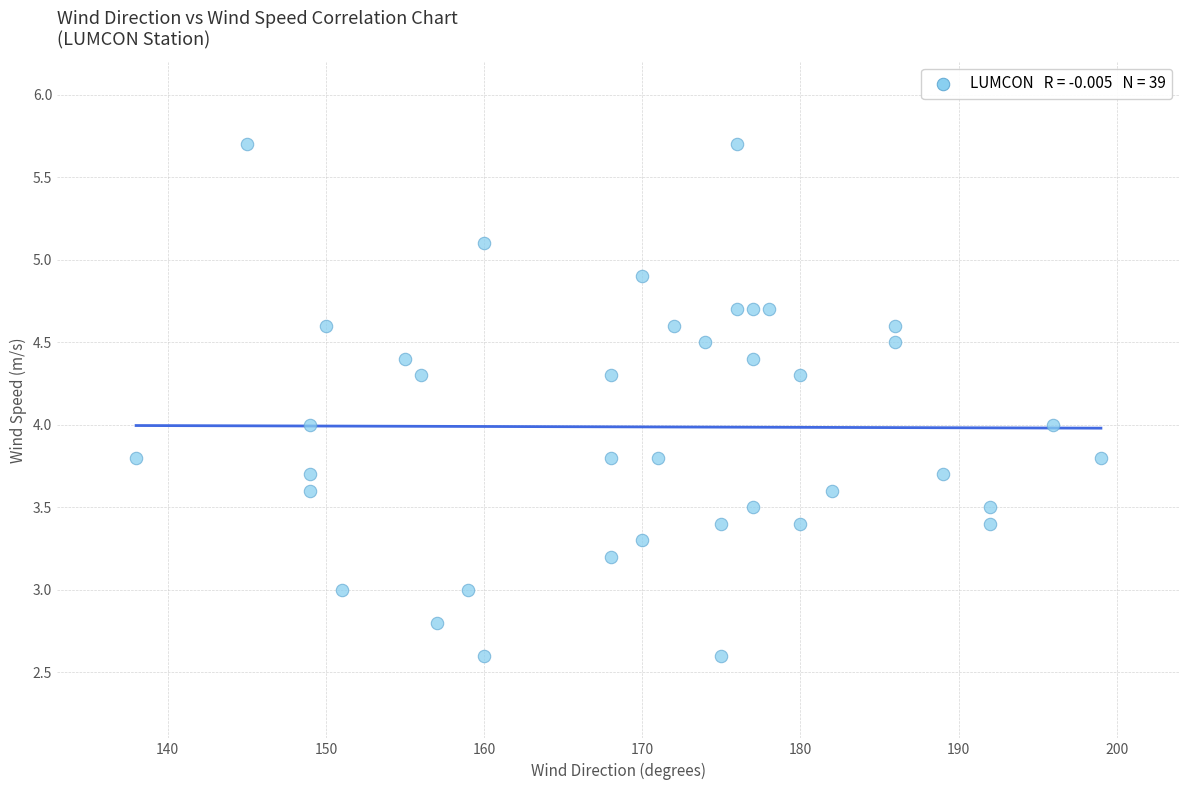

What is the range of Y values (max minus min)?

3.1